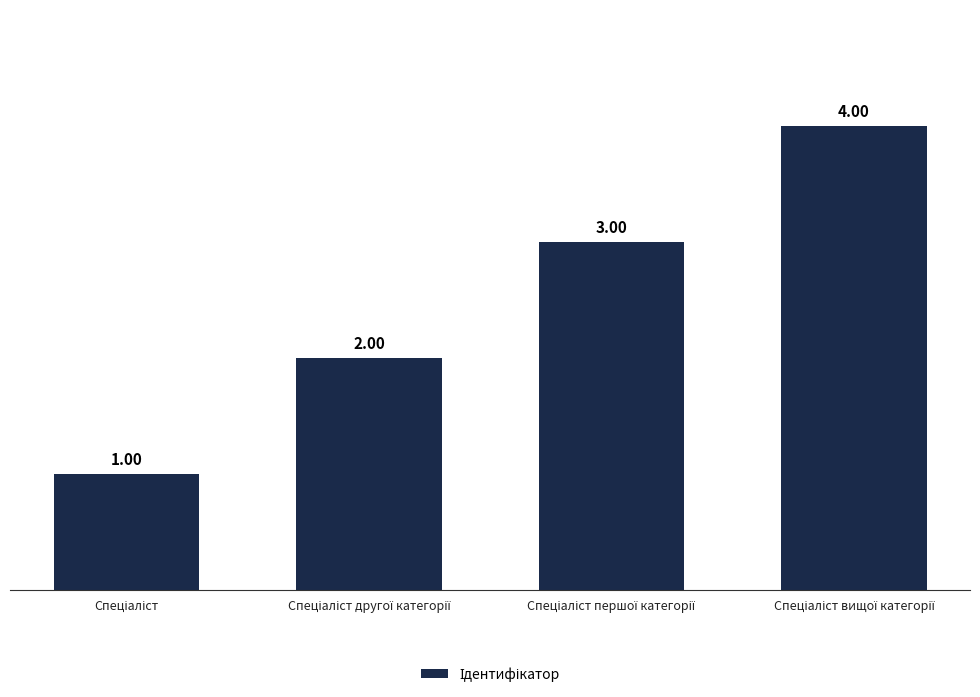

What is the sum of all values?

10